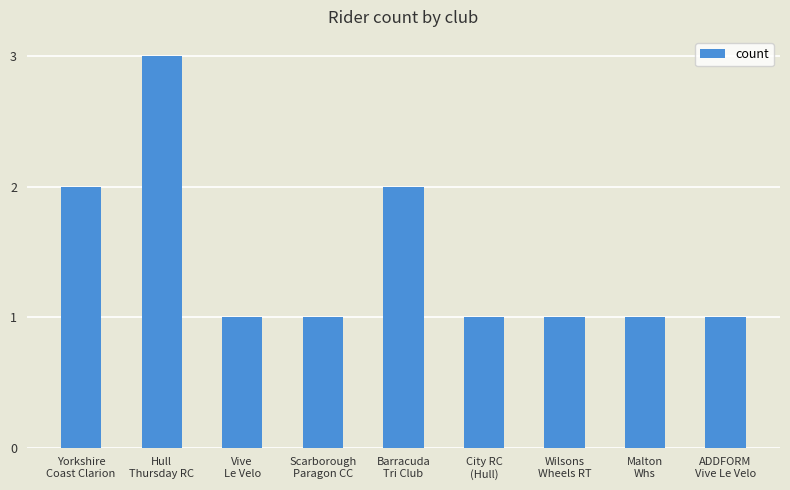

Is it true that the value at Wilsons
Wheels RT is 2?

False